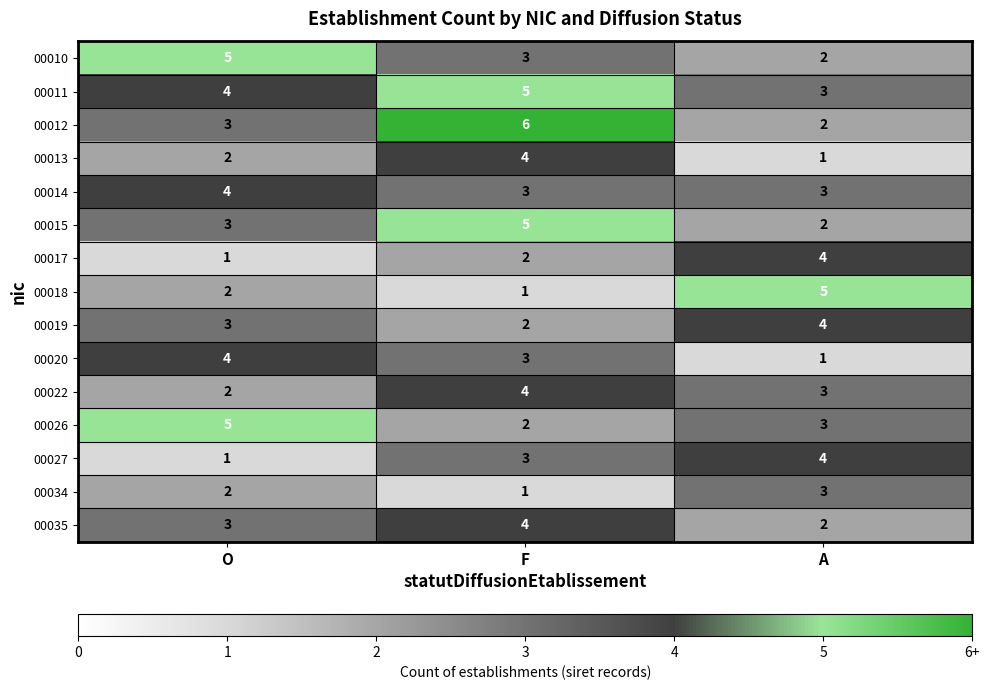

At how many categories does at least one series exceed 4?

3